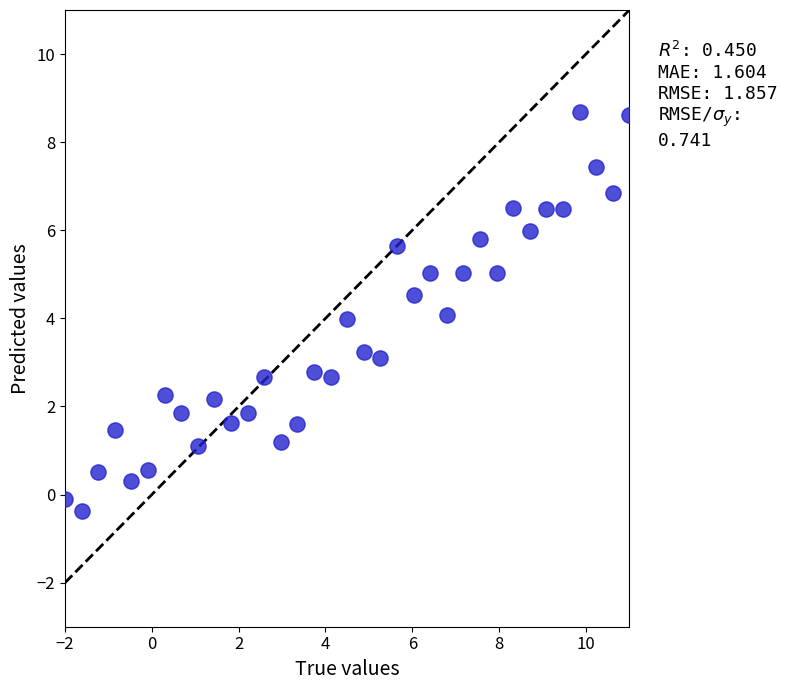

What is the range of X values (max minus min)?

13.0